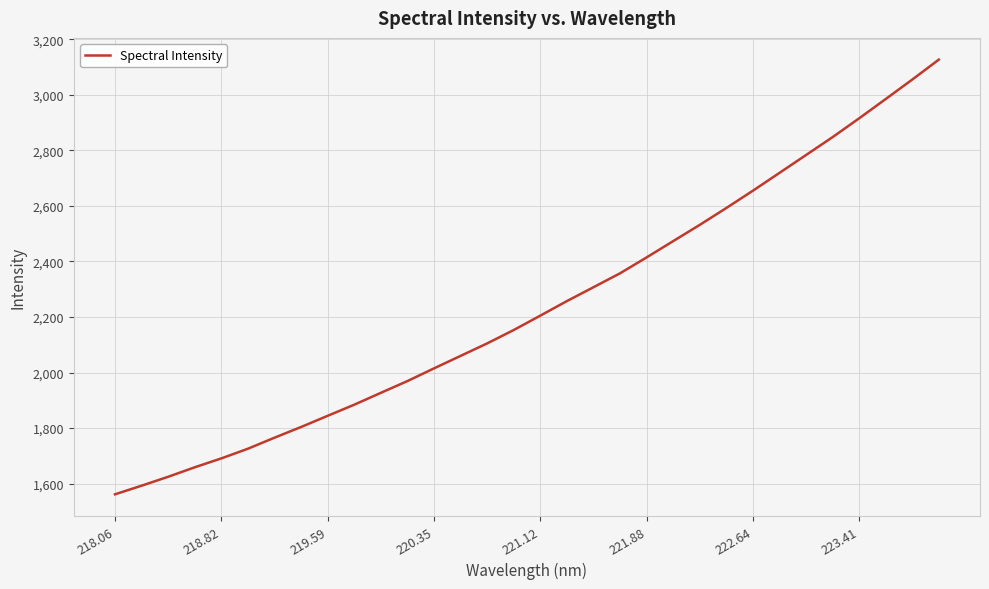

What is the greatest value displayed?

3127.4